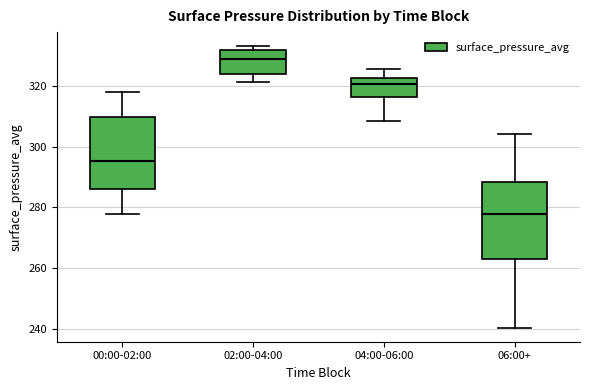

Where does the upper whisker of the box for 06:00+ end on the y-axis? The values are not printed on the chart, so give them approximately, as read against the axis.

304